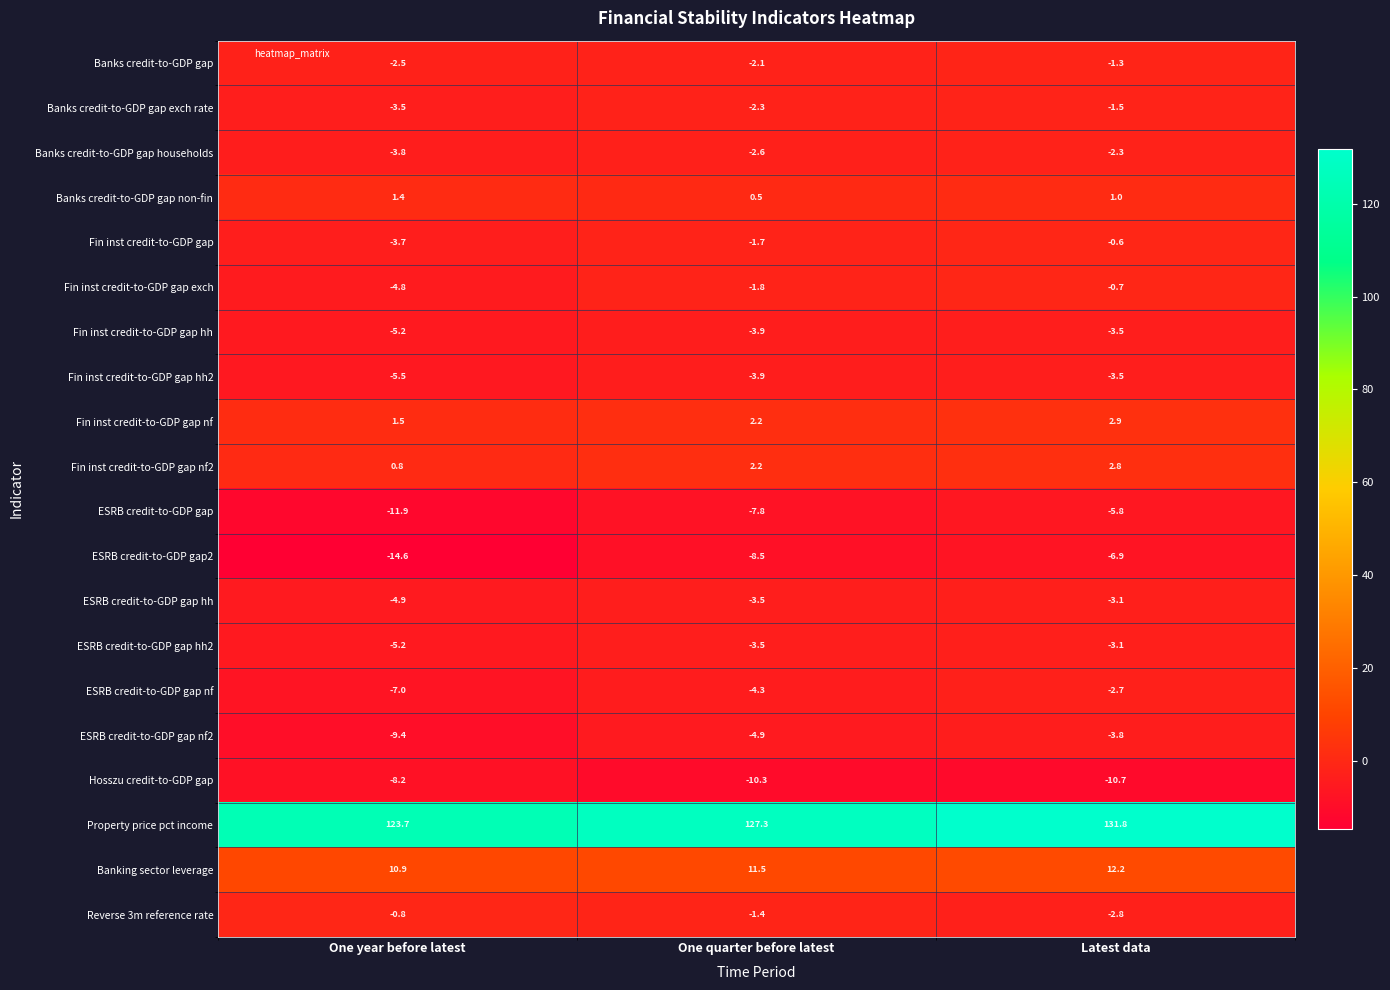

Which category has the highest value across all series?

Latest data